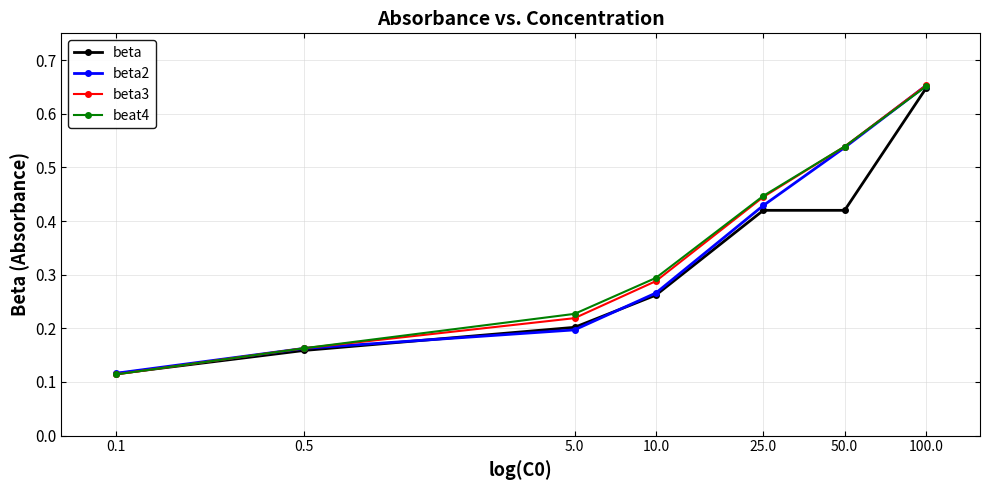

True or false: beat4 has more than 2 points higher than both neighbors.

False